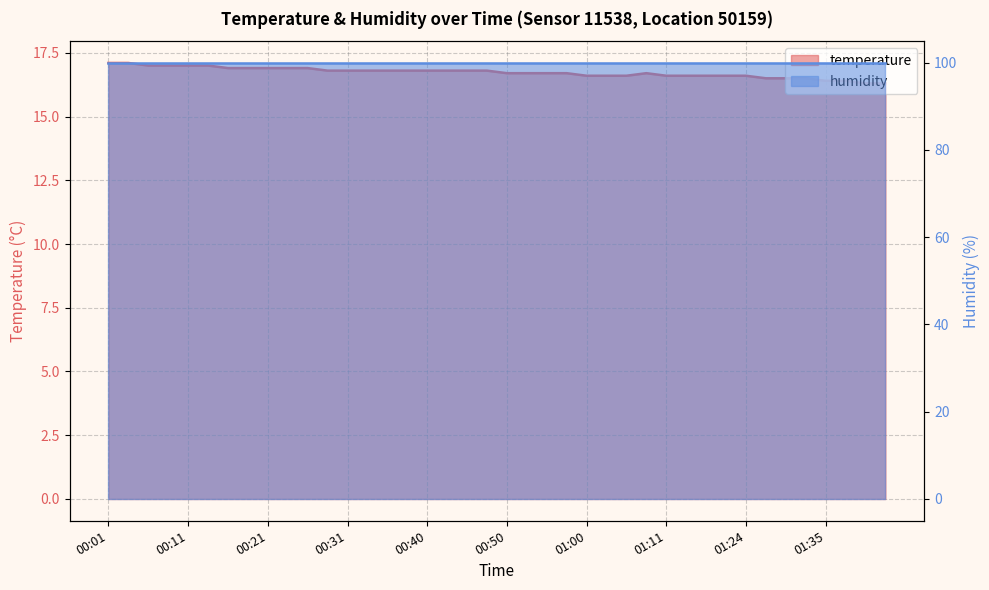

What is the approximate value at 01:03?

16.6